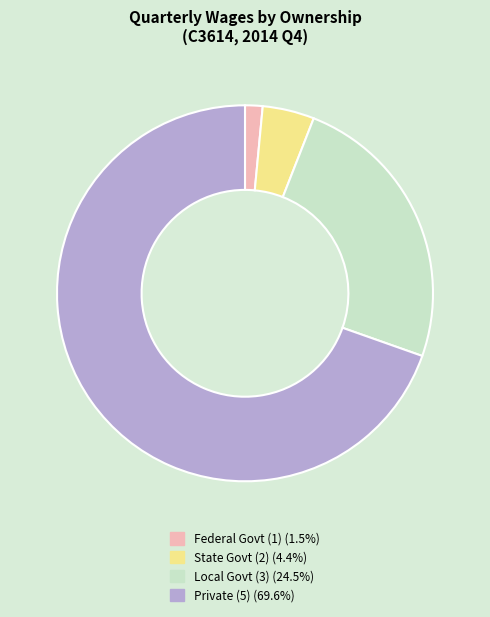

How many segments does this pie chart have?

4